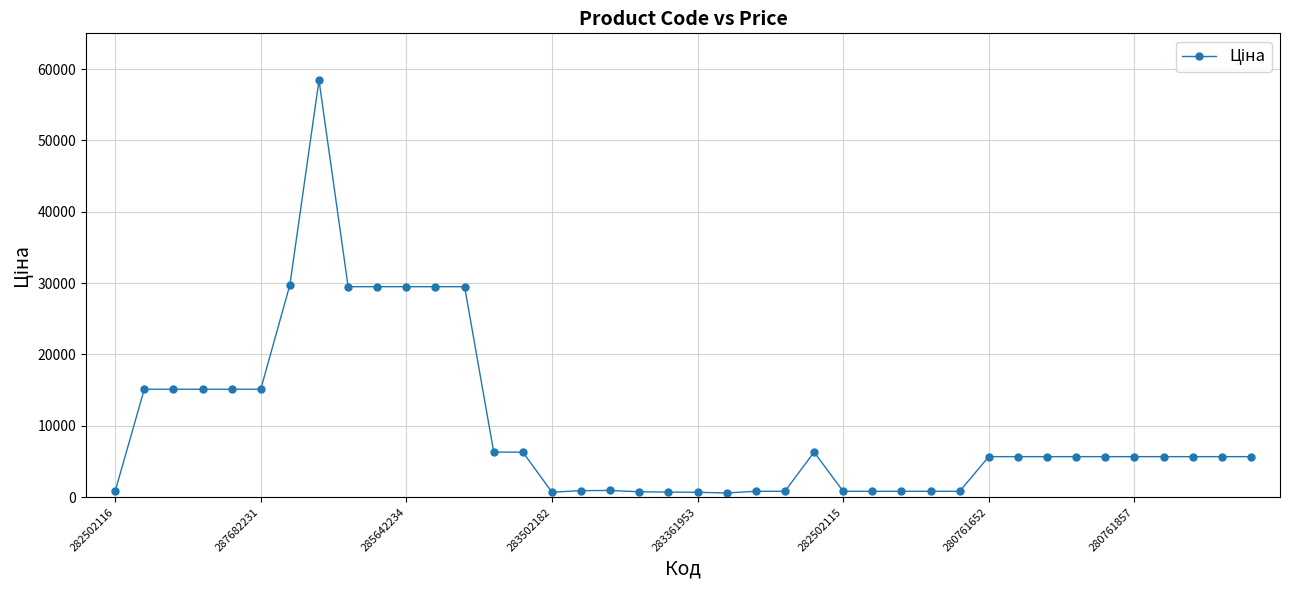

What is the greatest value displayed?

58426.5